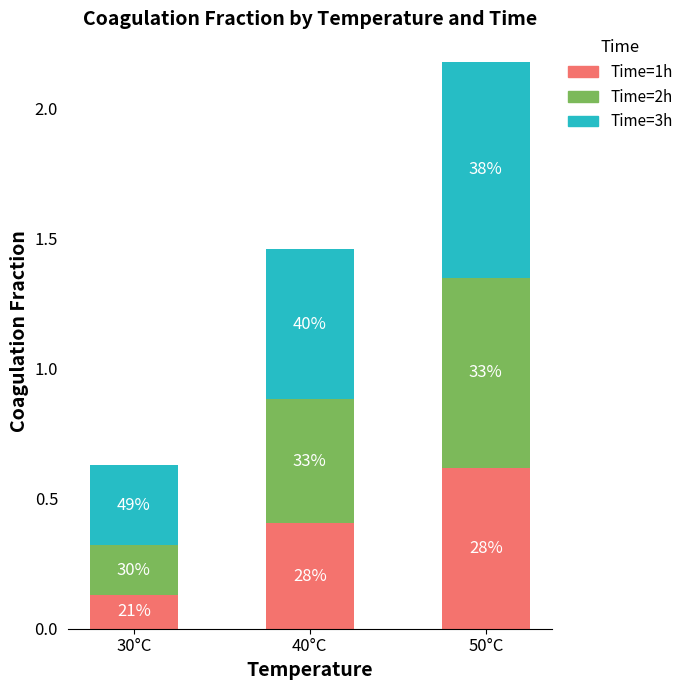

Which has a higher value, 30°C or 50°C?

50°C